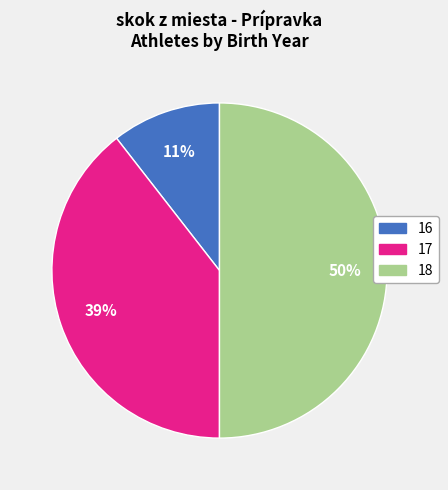

Combined, do 16 and 18 account for over 50%?

Yes